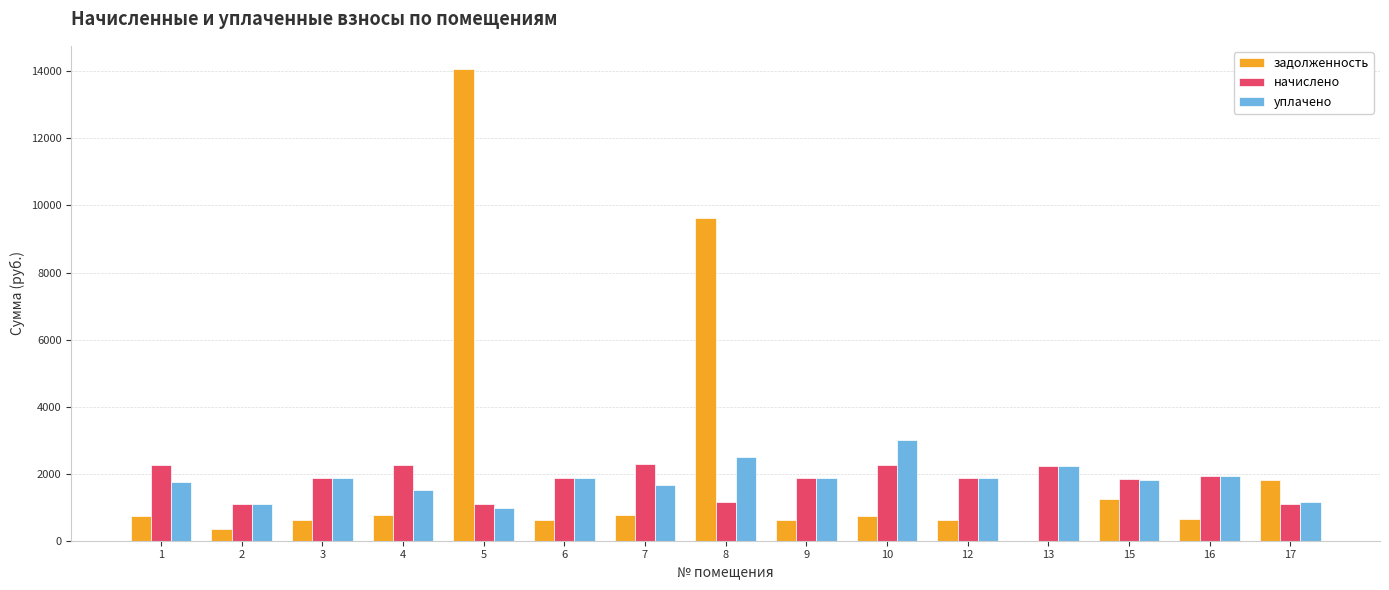

Which series has the largest total across all categories?

задолженность